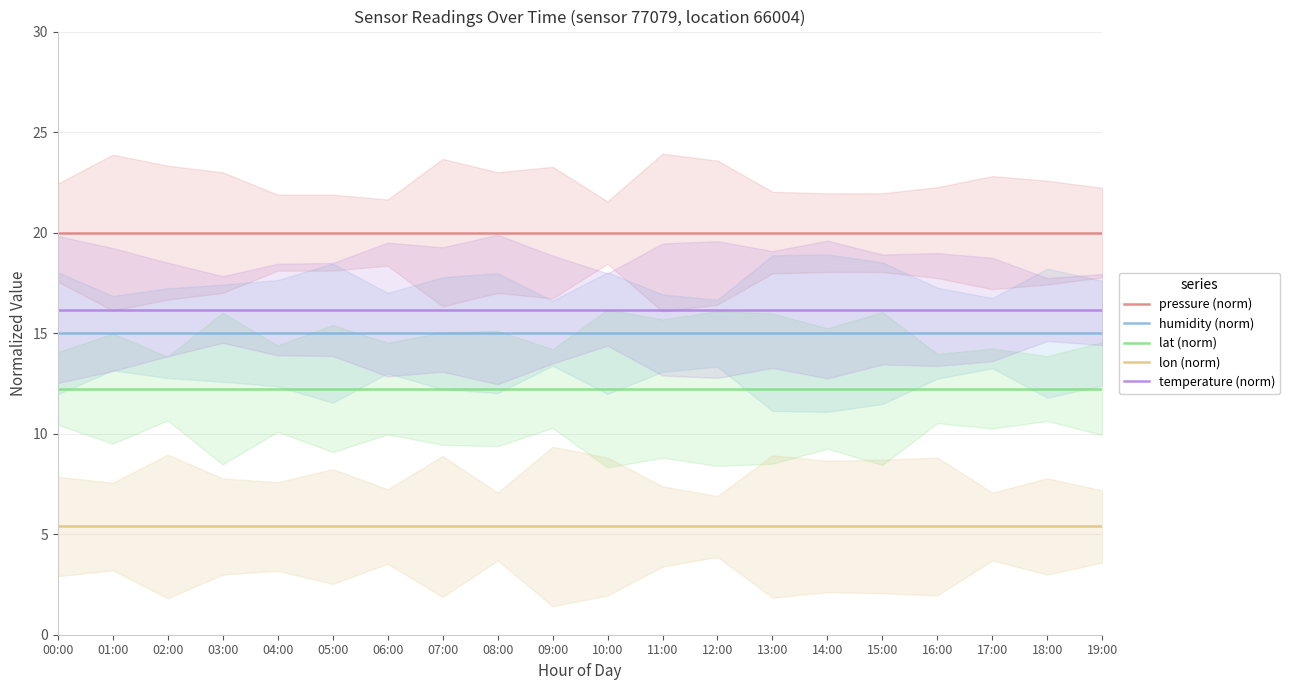

True or false: temperature (norm) and lon (norm) cross at least once.

False